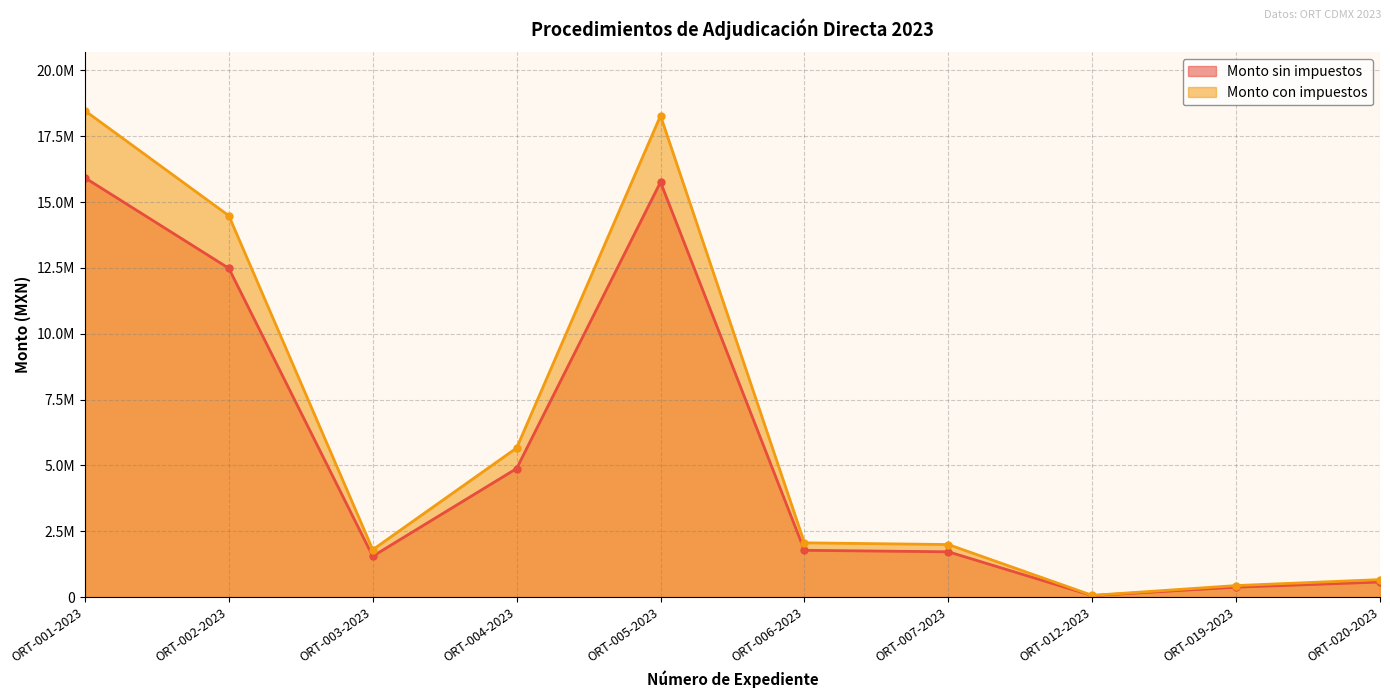

What is the sum of all Monto con impuestos values?

63911441.8